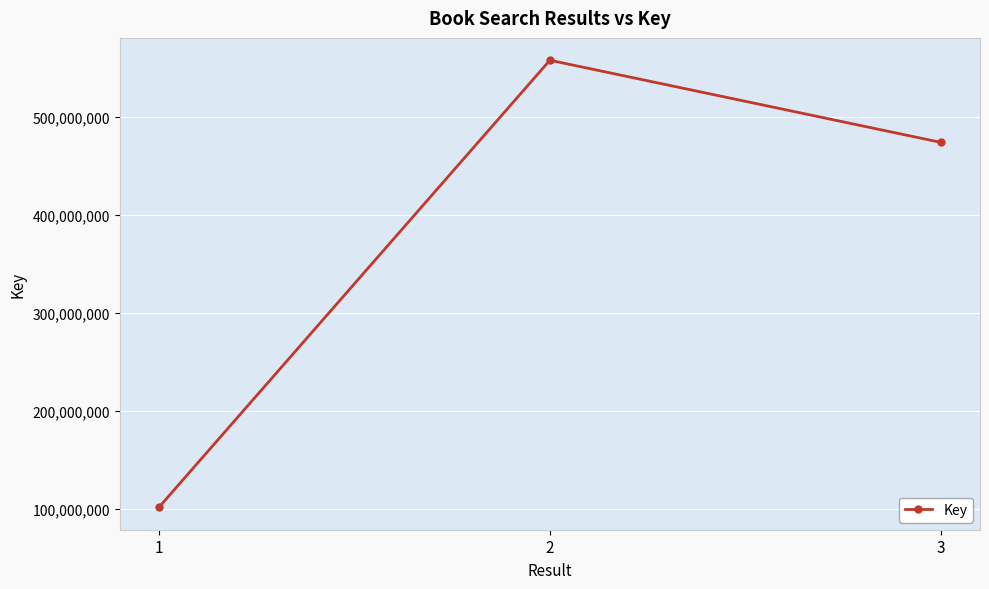

At which label does the data first exceed 473879848?

2